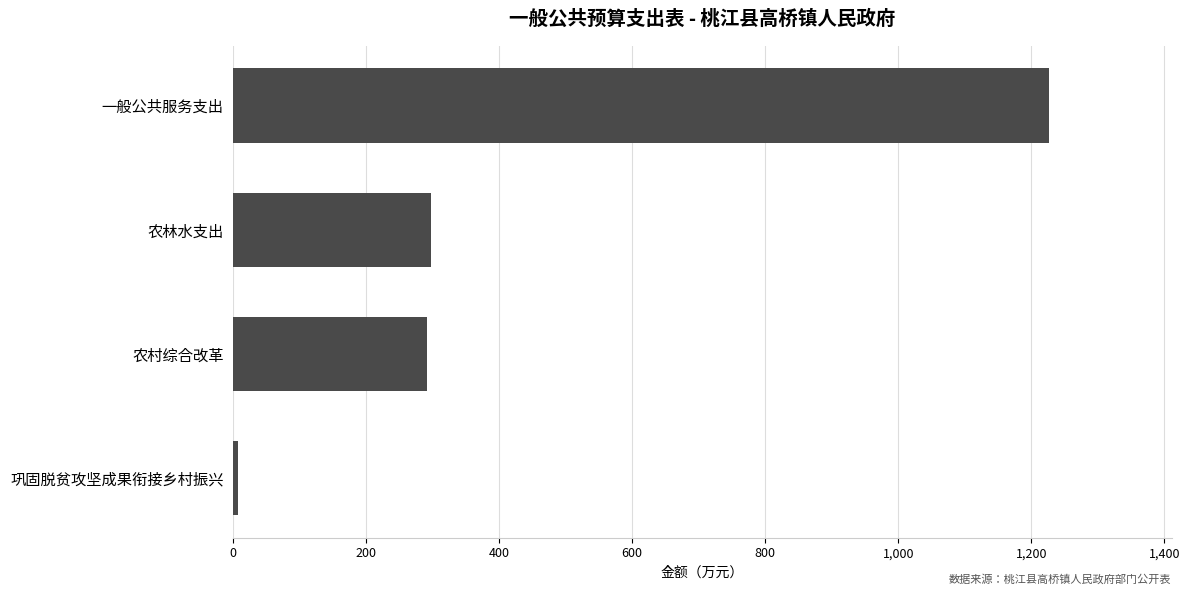

Are the bars grouped side by side (vs. stacked)?

No